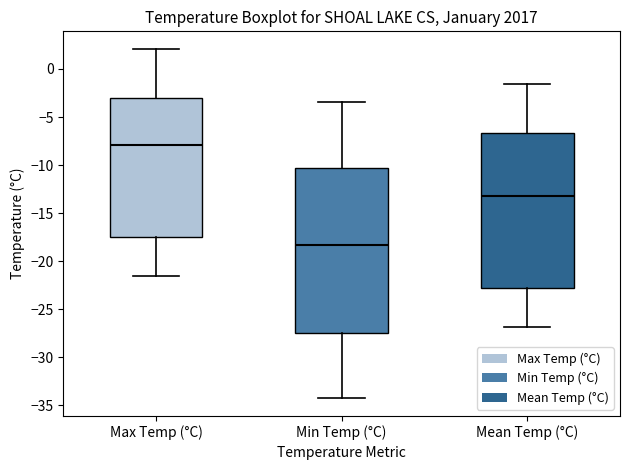

Reading left to right, read every box against the y-axis: the position of its median line, the range the box covers, and the ends of its whiskers. The values are not printed on the chart, so give them approximately, as read against the axis.

Max Temp (°C): median -8.0, box -17.5 to -3.0, whiskers -21.5 to 2.0
Min Temp (°C): median -18.5, box -27.5 to -10.5, whiskers -34.5 to -3.5
Mean Temp (°C): median -13.0, box -23.0 to -6.5, whiskers -27.0 to -1.5